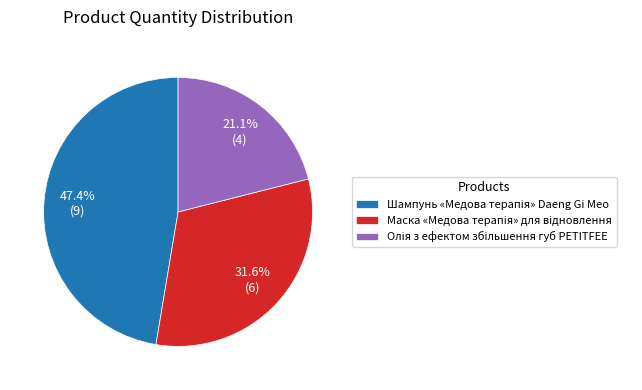

Does any single category account for the majority?

No